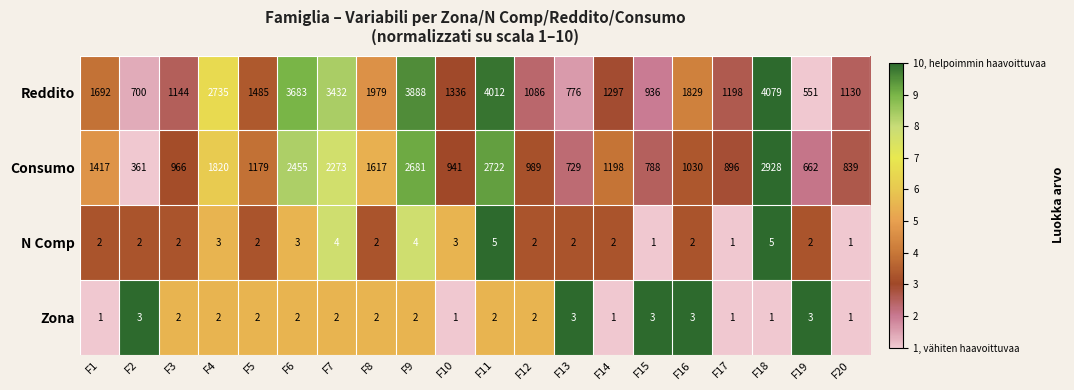

What is the difference between the highest and lowest values at F3?

1142